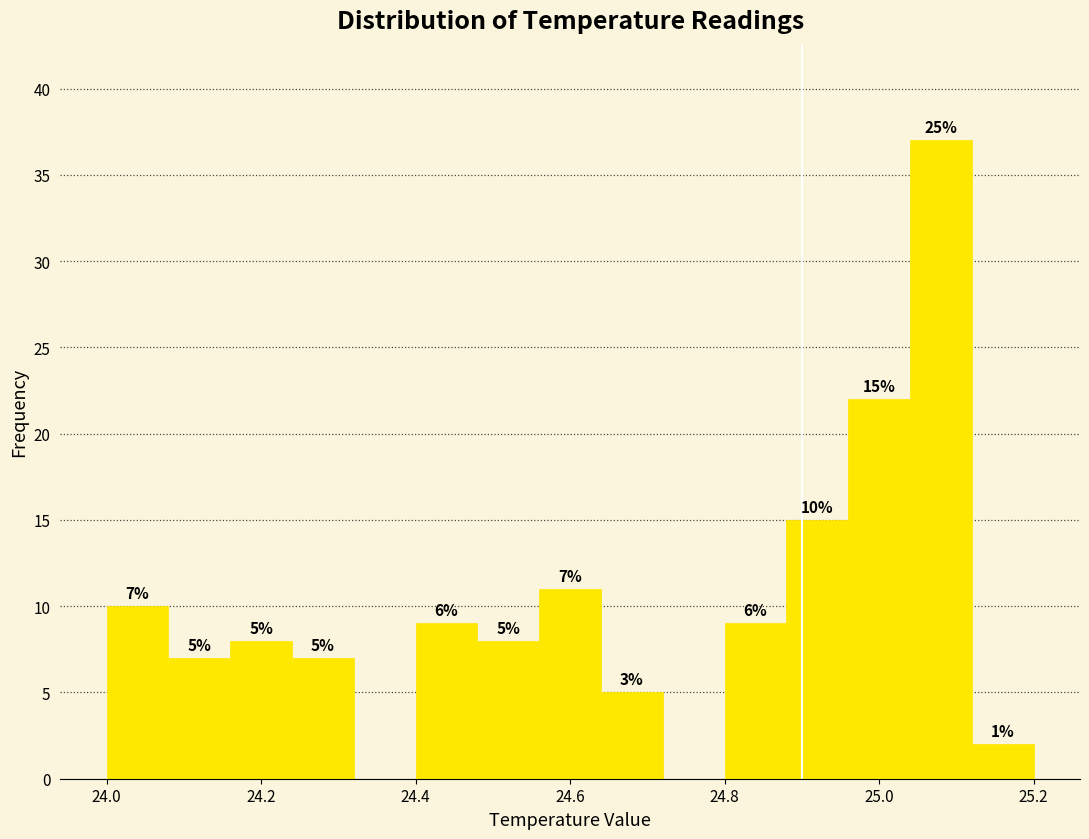

Over which range of the x-axis is the bar tallest?

25.04 to 25.12